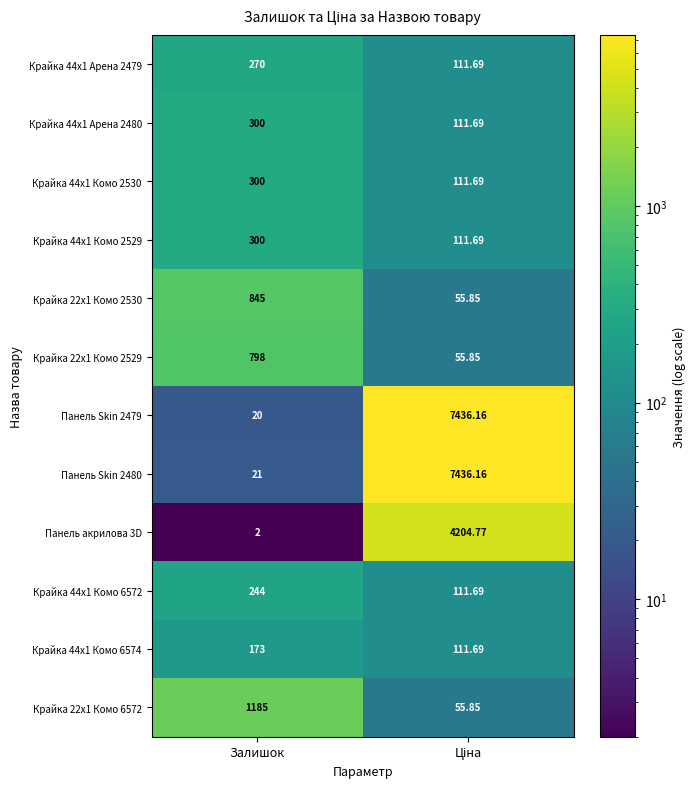

Is the value of Крайка 44x1 Арена 2479 at Залишок greater than the value of Крайка 44x1 Комо 2530 at Залишок?

No